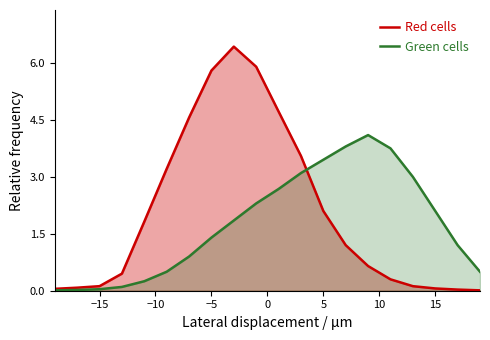

What is the difference between the highest and lowest values at −5?

4.4